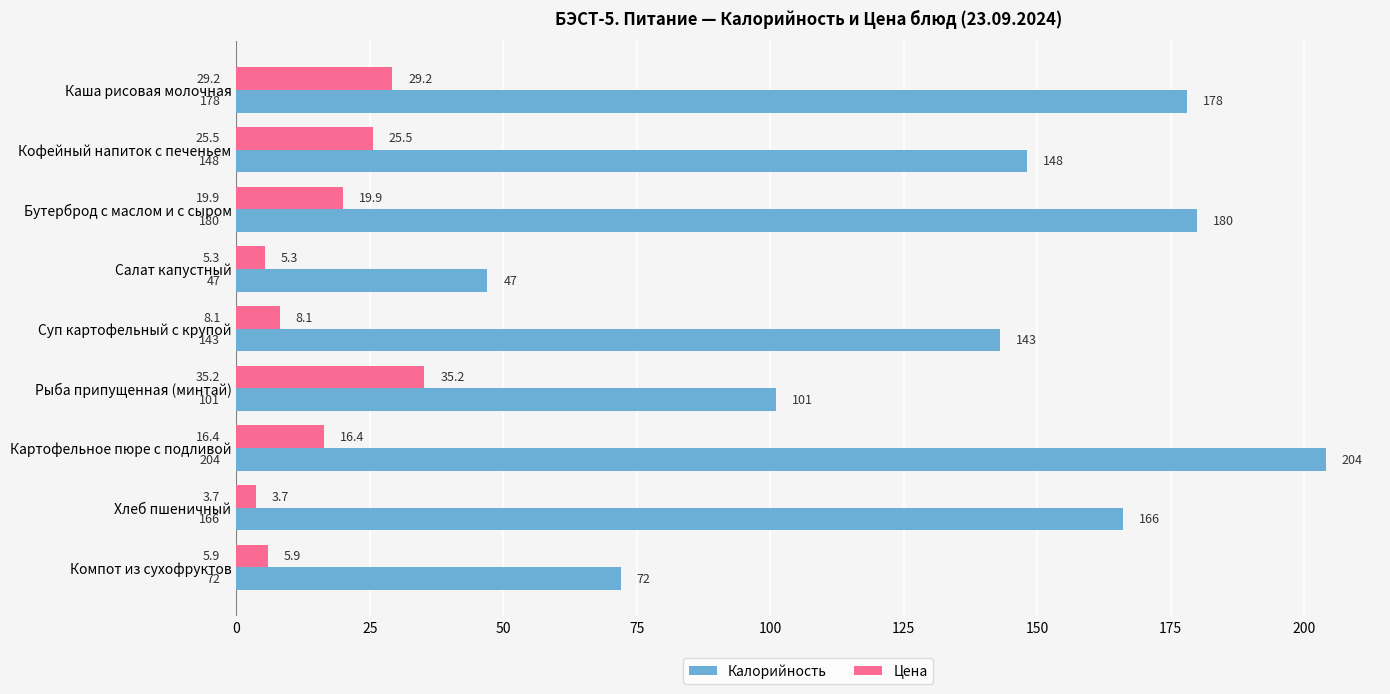

List the labels in order of Калорийность value, largest first.

Картофельное пюре с подливой, Бутерброд с маслом и с сыром, Каша рисовая молочная, Хлеб пшеничный, Кофейный напиток с печеньем, Суп картофельный с крупой, Рыба припущенная (минтай), Компот из сухофруктов, Салат капустный